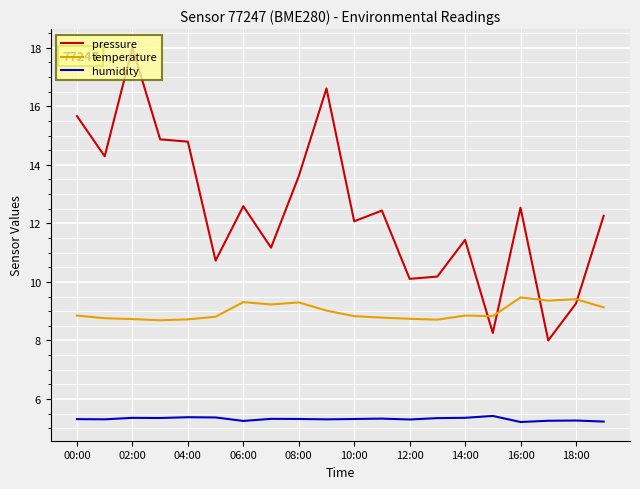

How many lines are shown in the chart?

3